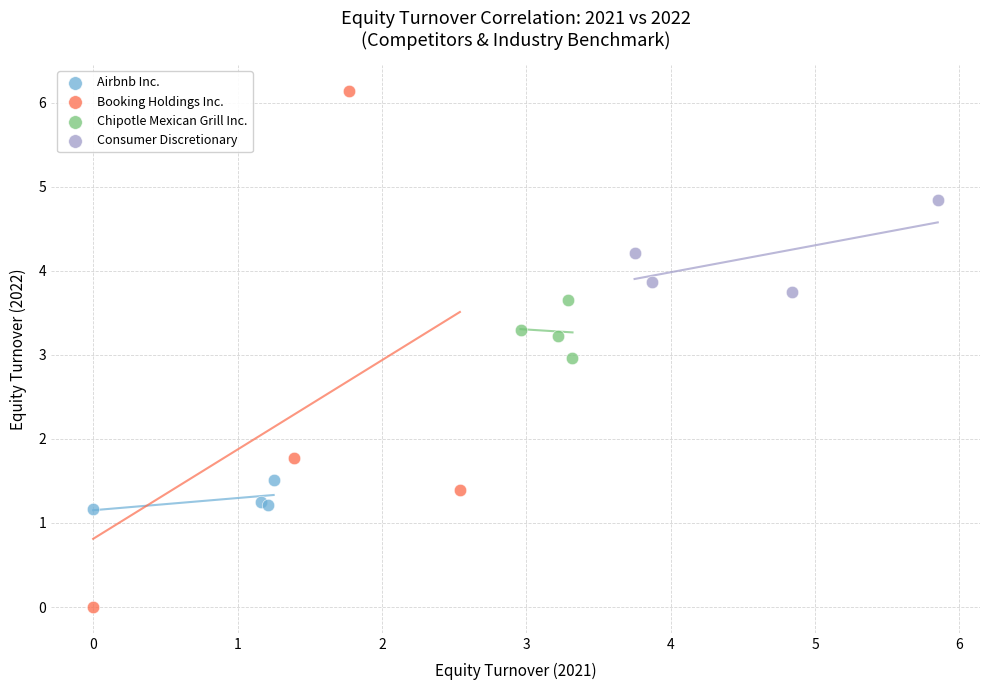

Which series reaches the maximum Y coordinate?

Booking Holdings Inc.